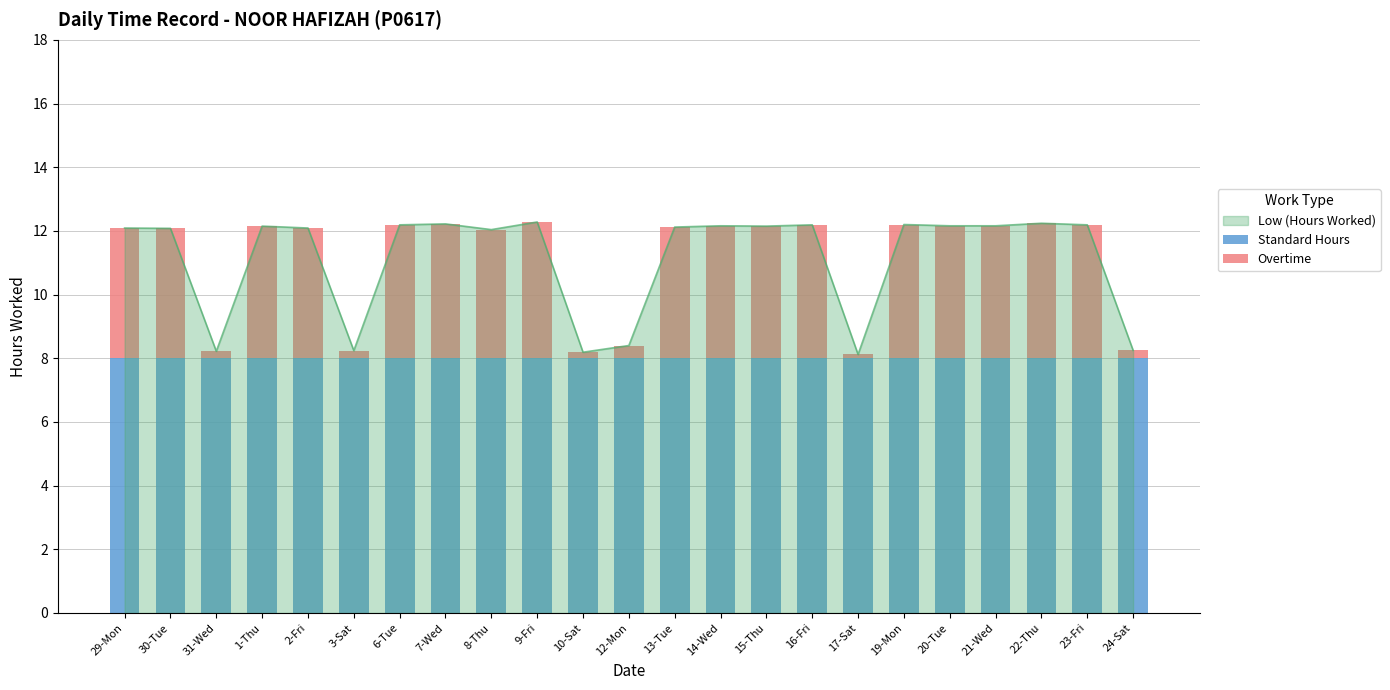

What is the sum of the Overtime values at 30-Tue and 21-Wed?

8.2